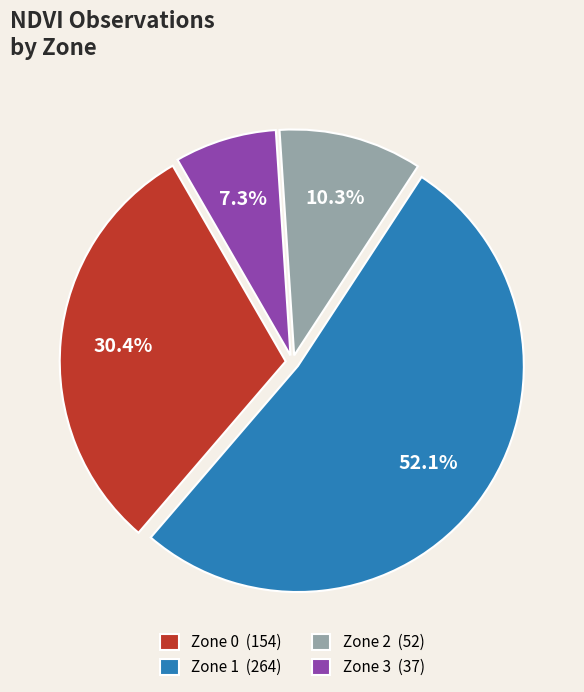

To the nearest percent, what is the difference between the largest and smallest slice percentages?

45%